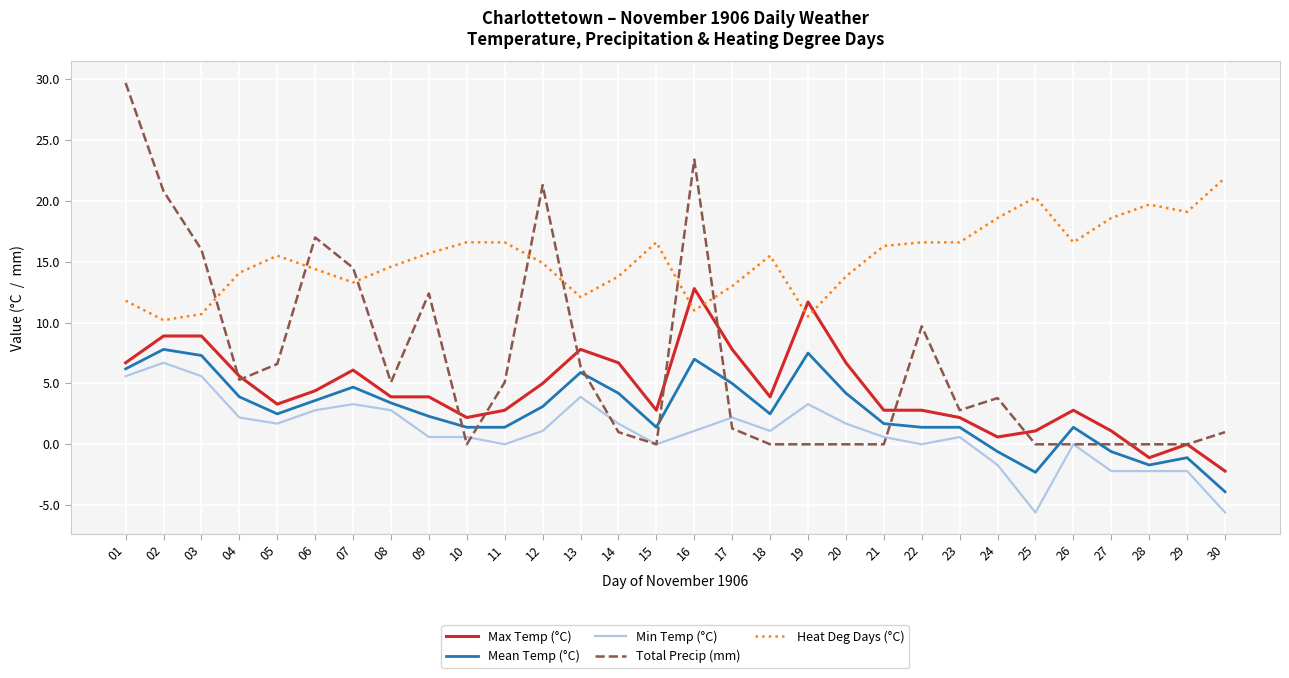

The Min Temp (°C) series shows -1.7 at 24. True or false?

True